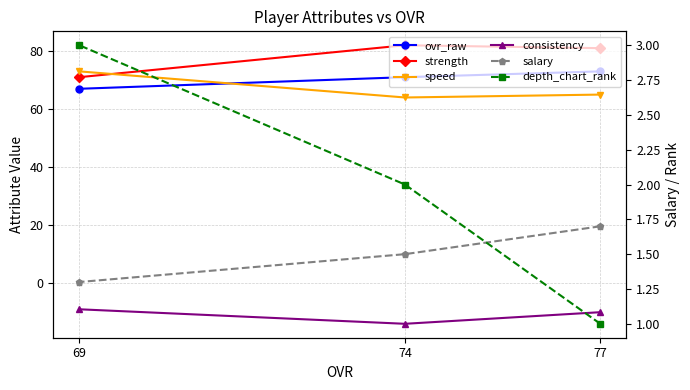

Between 77 and 69, which series saw the biggest shift?

strength